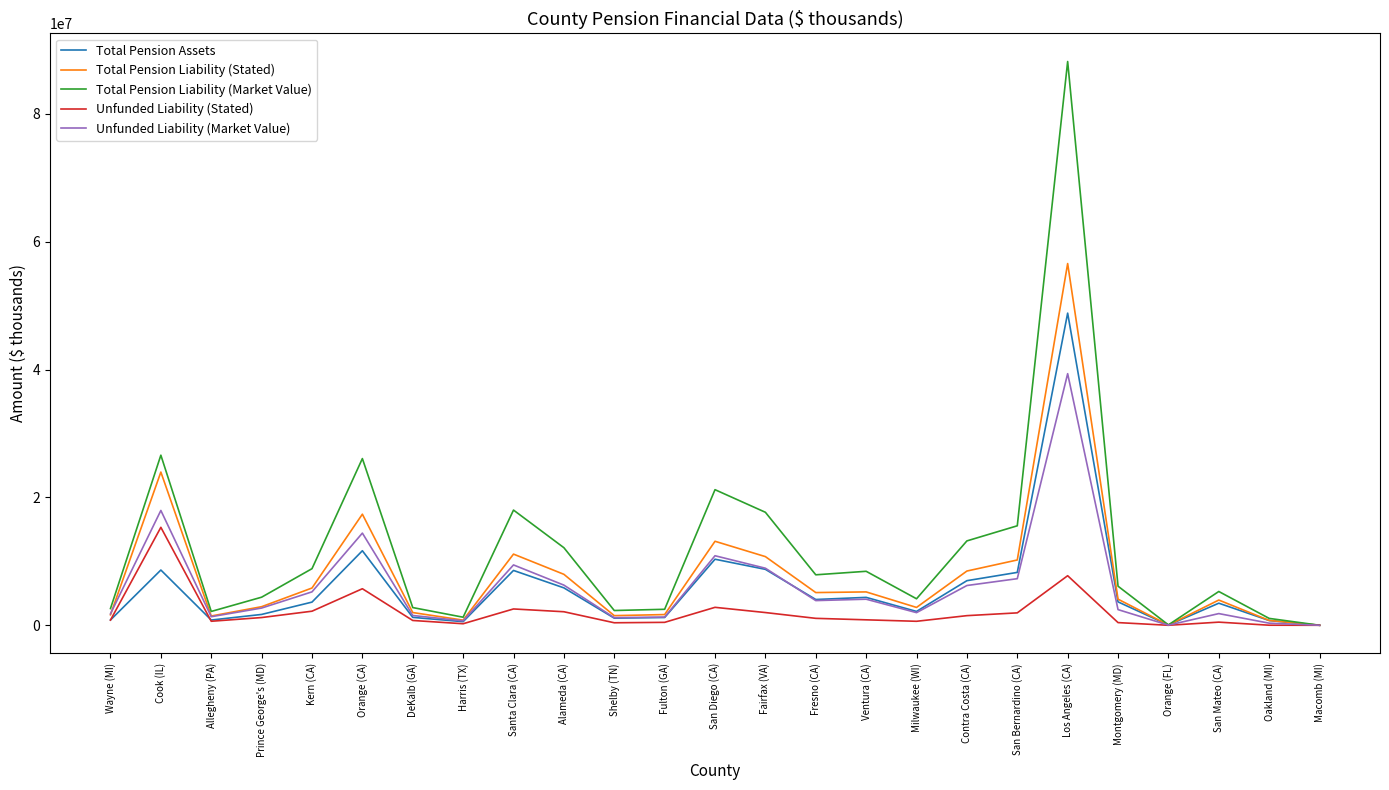

Does the chart display data point markers on the line(s)?

No